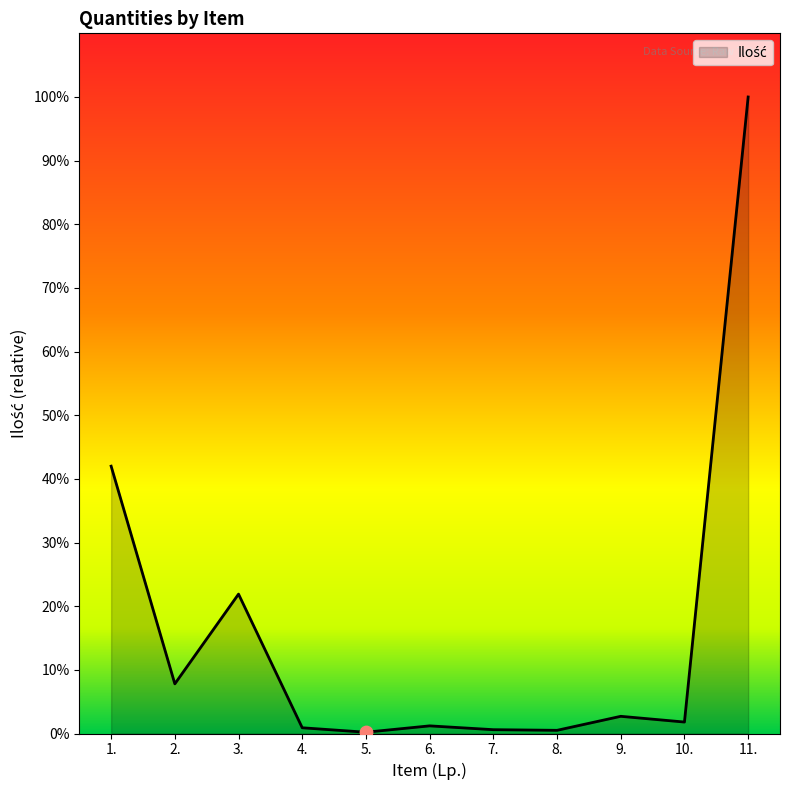

What is the change in value from 6. to 7.?

-60